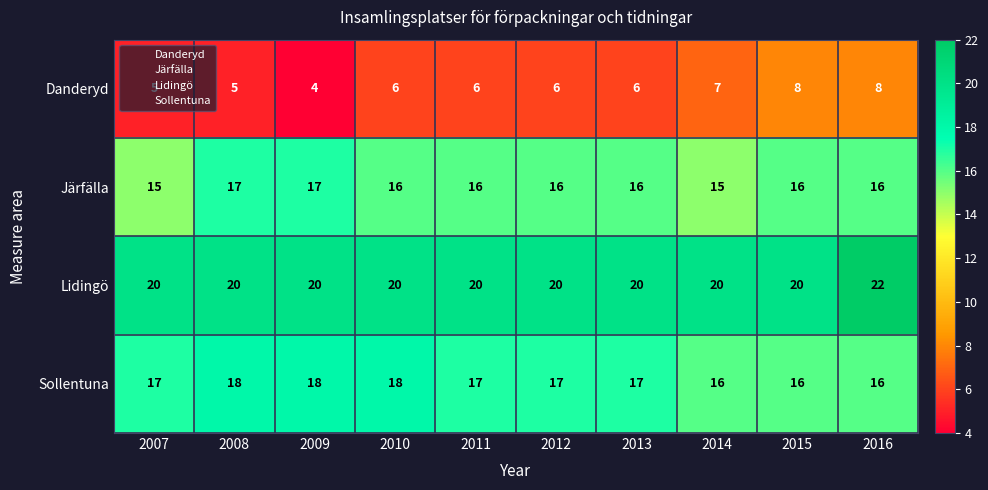

What is the sum of all Järfälla values?

160